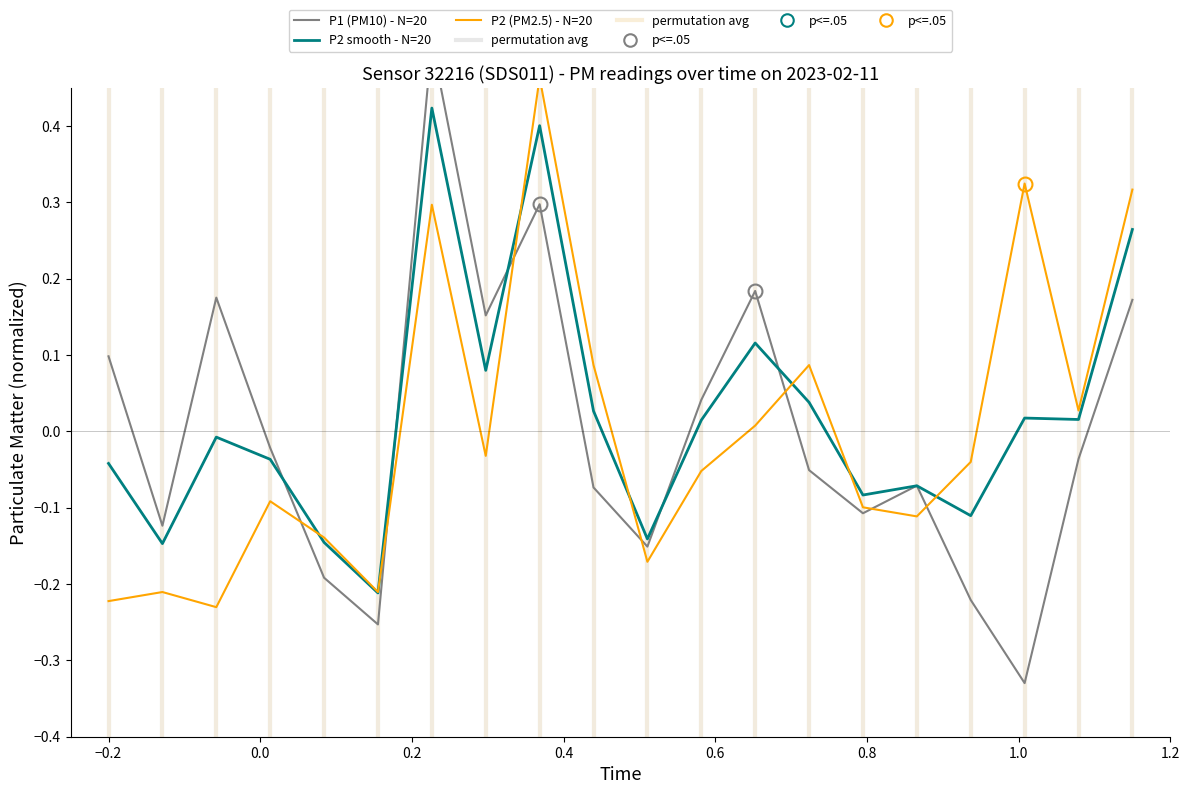

How many data points does each series have?

20